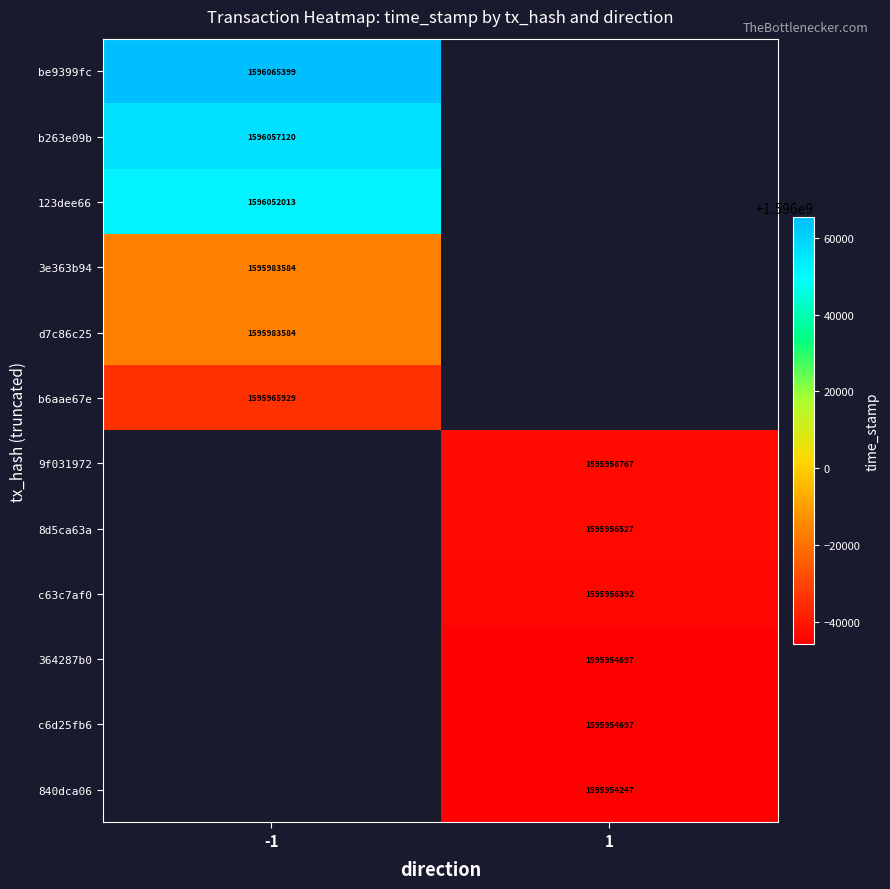

Between 1 and -1, which is larger?

-1